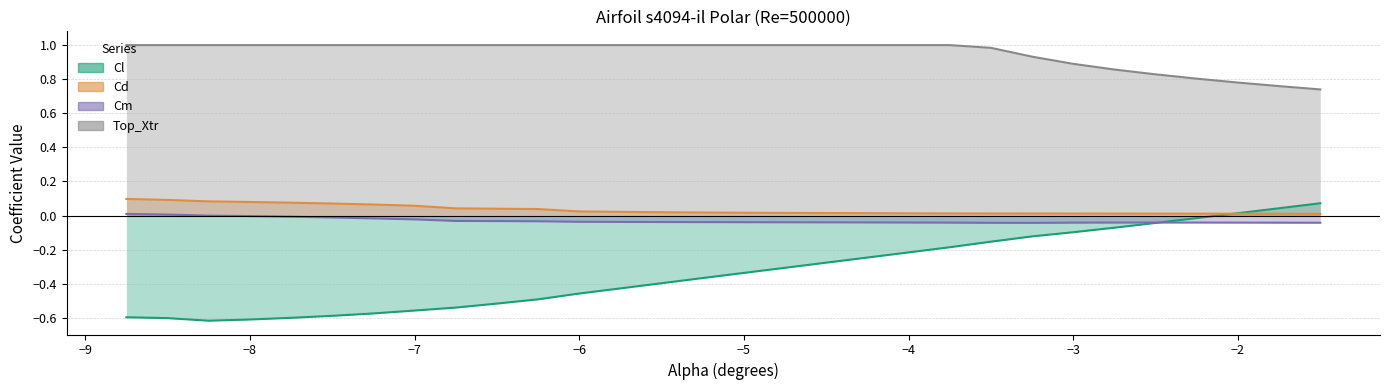

How many values in Cl are above zero?

3